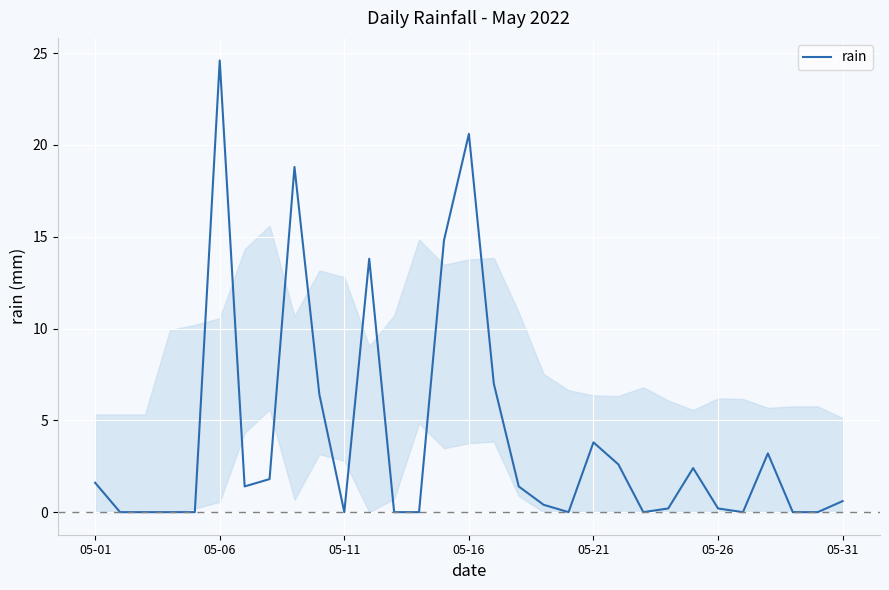

What is the sum of all values?

125.6